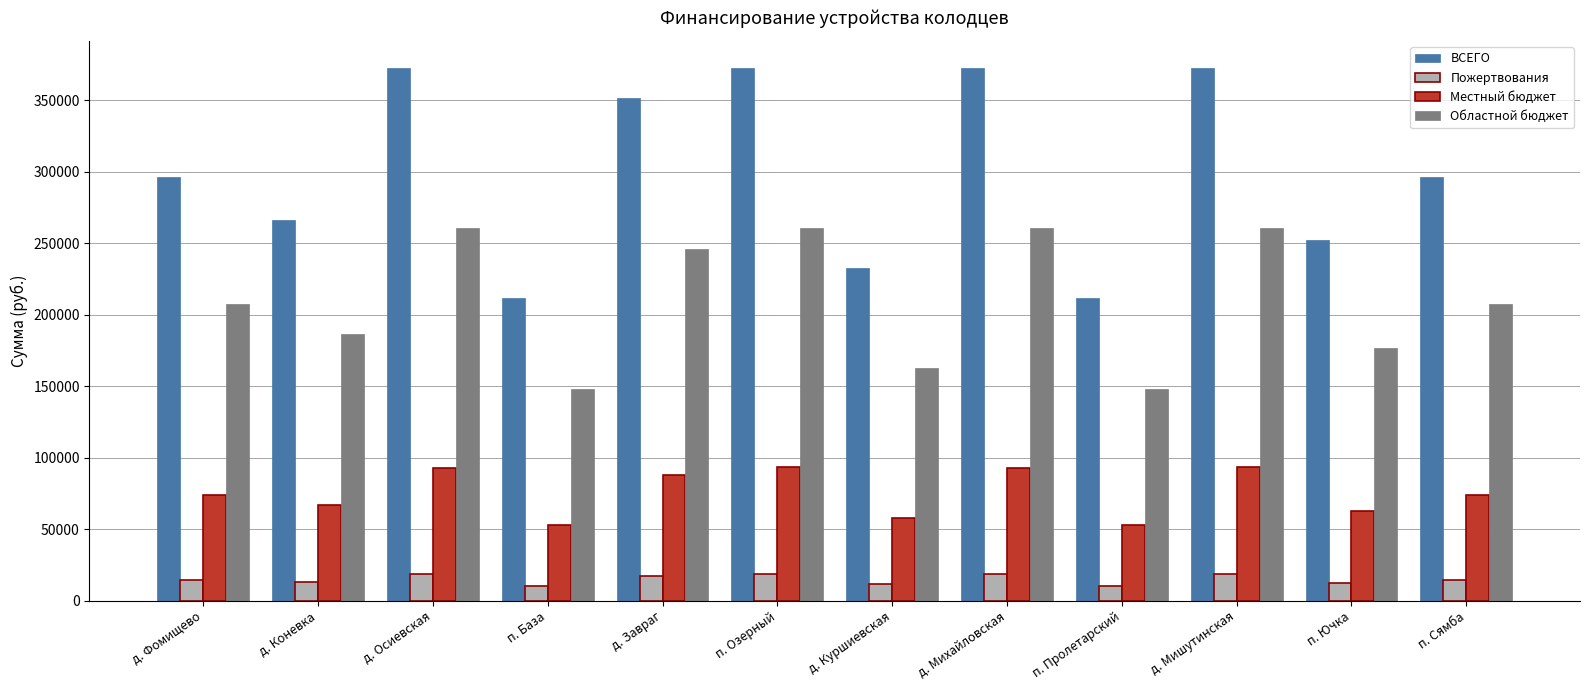

What is the value of the Областной бюджет bar at the 11th from the left?

176642.9